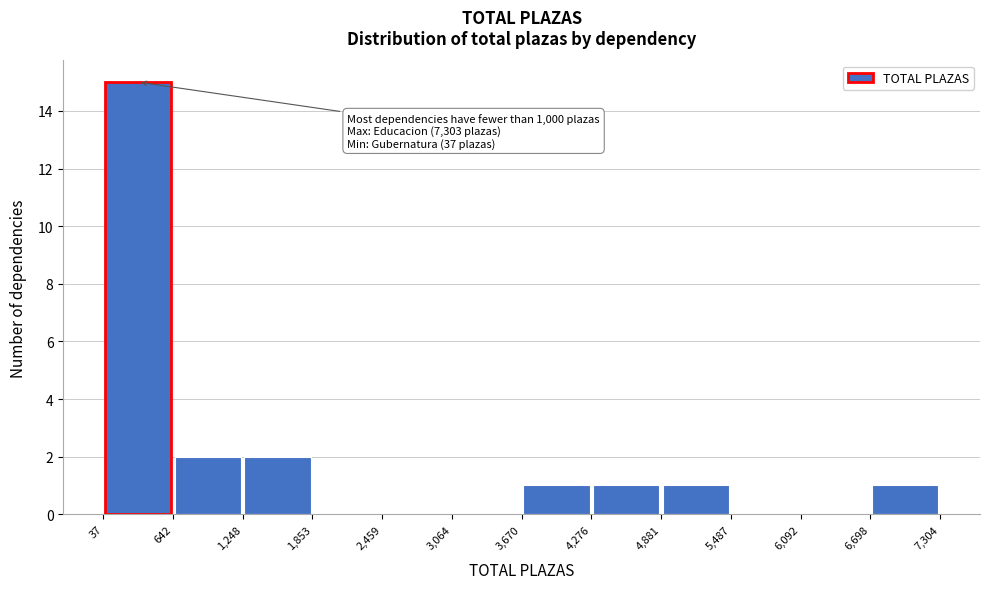

Over which range of the x-axis is the bar tallest?

37 to 642